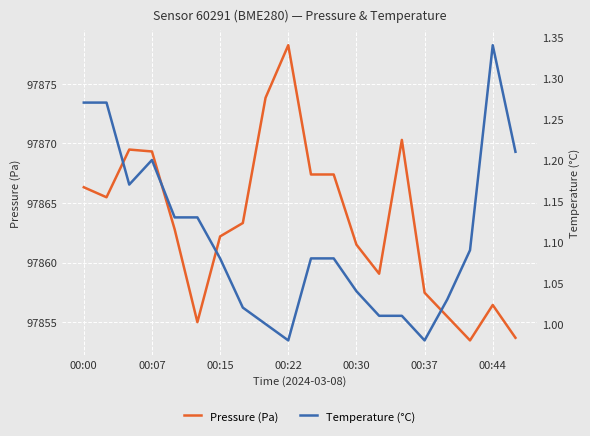

Is the value of Temperature (°C) at 13 greater than the value of Pressure (Pa) at 19?

No